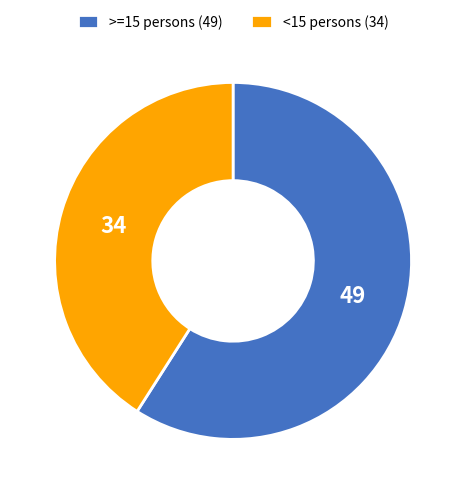

Does any single category account for the majority?

Yes